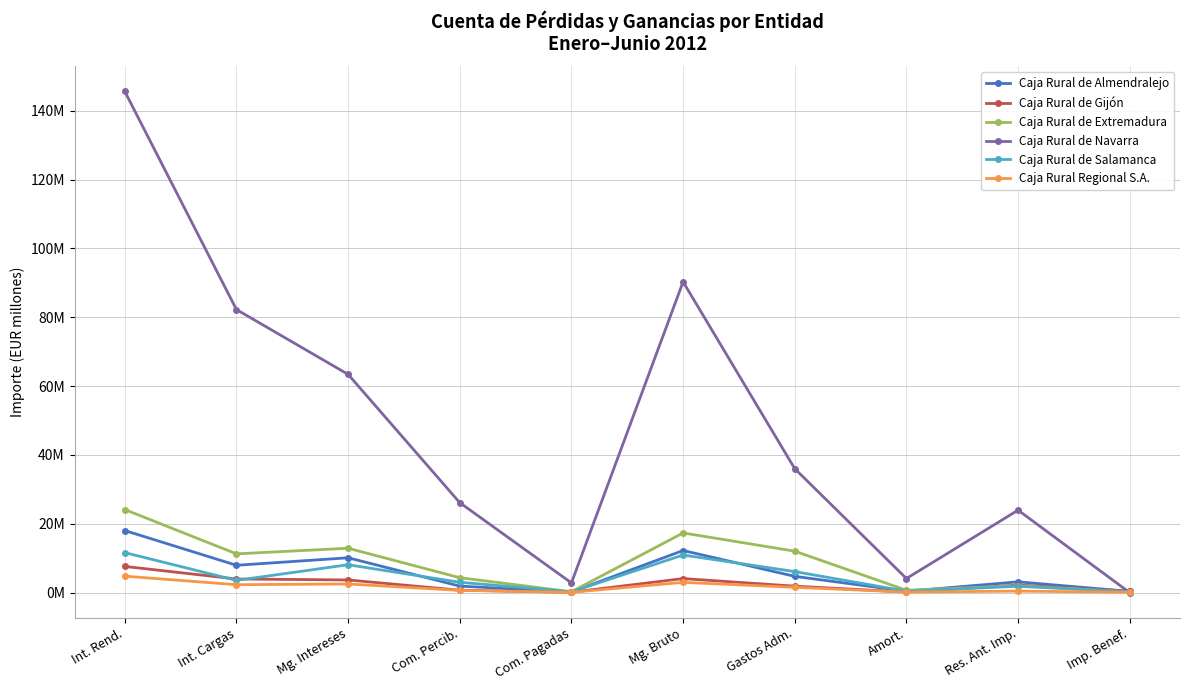

Rank the series by their maximum value, from highest to lowest.

Caja Rural de Navarra, Caja Rural de Extremadura, Caja Rural de Almendralejo, Caja Rural de Salamanca, Caja Rural de Gijón, Caja Rural Regional S.A.